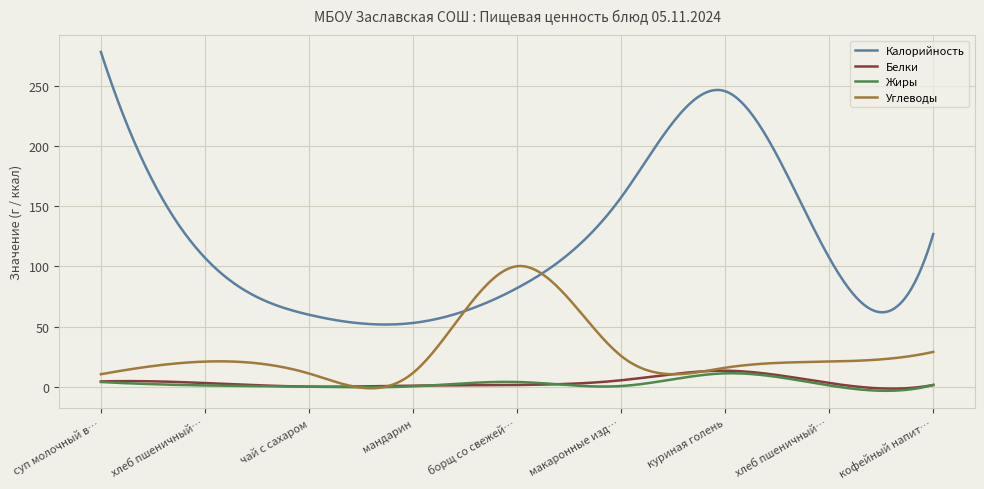

Which series has the largest total across all categories?

Калорийность